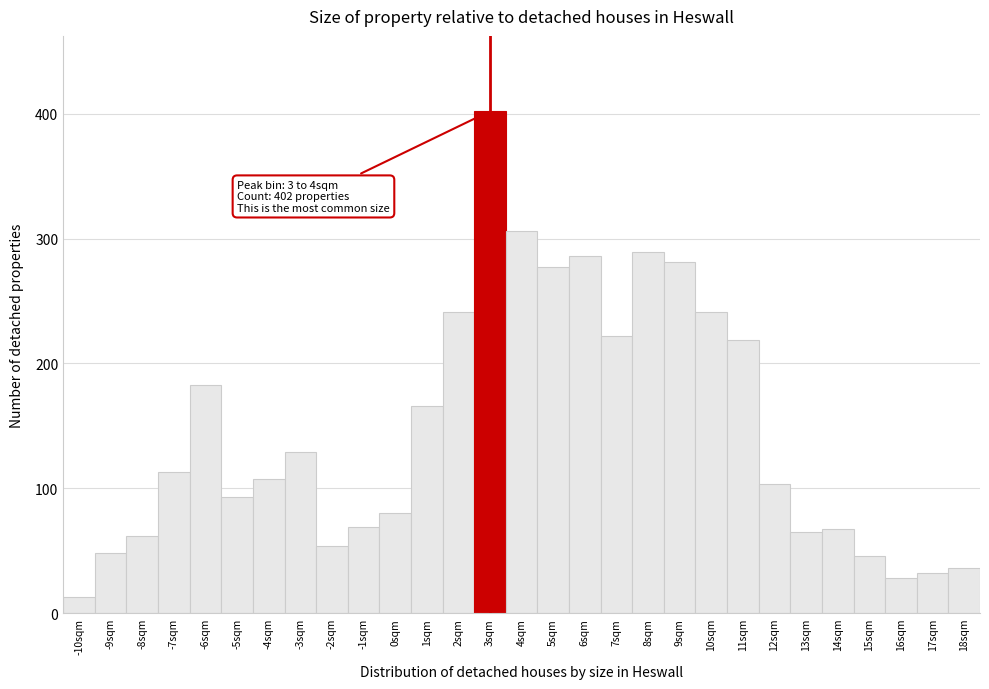

Reading right to left, extract all data points from this chart.

36	32	28	46	67	65	103	219	241	281	289	222	286	277	306	402	241	166	80	69	54	129	107	93	183	113	62	48	13